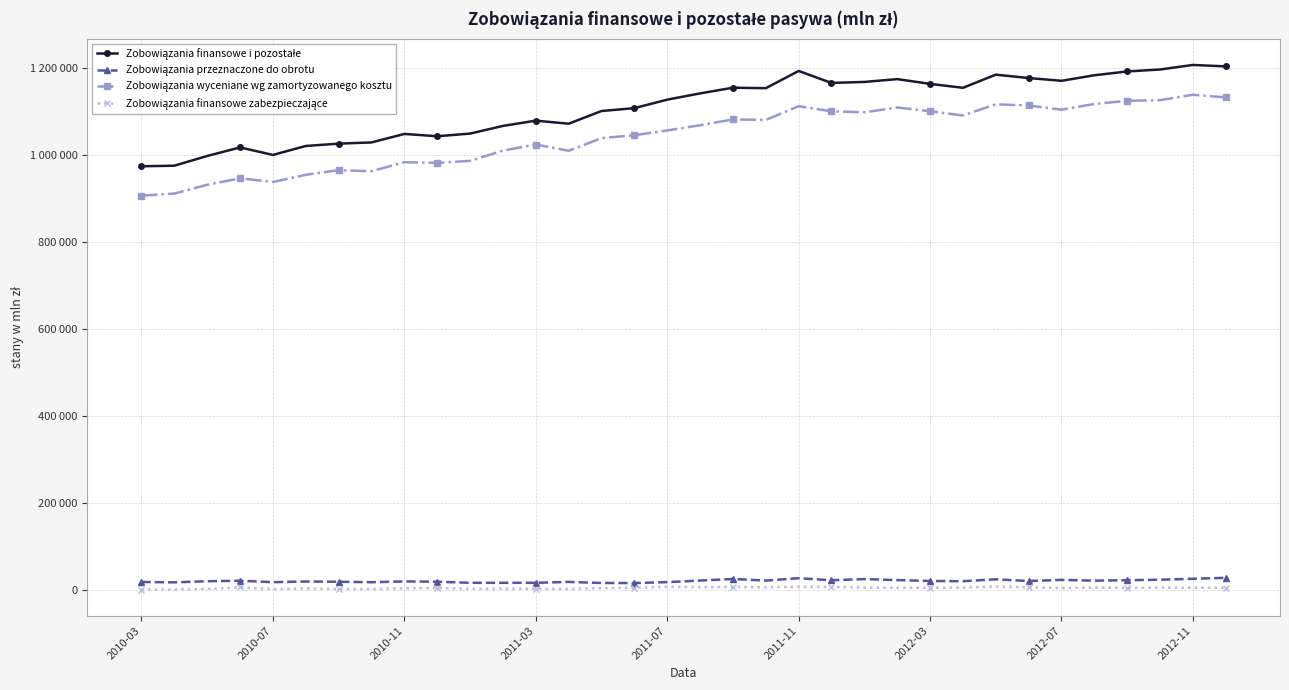

Reading left to right, list all the values displayed in this chart.

Zobowiązania finansowe i pozostałe: 973505	974850	997157	1016830	999536	1020172	1025490	1028302	1047803	1042497	1048597	1066198	1078340	1071290	1100465	1107041	1126552	1140951	1154023	1152903	1192459	1164977	1167267	1173759	1162840	1153791	1183968	1176261	1169876	1182583	1191370	1195860	1206304	1202967
Zobowiązania przeznaczone do obrotu: 18421	17559	20107	21303	17979	19481	18970	17880	19712	19034	16481	16555	16543	18567	16131	15915	18061	21653	25294	21607	27084	22365	25009	22769	20679	20197	24515	20576	23199	21422	22489	23635	25787	27968
Zobowiązania wyceniane wg zamortyzowanego kosztu: 905856	910800	931000	945830	937376	953925	964569	962080	982880	981354	985941	1009381	1023442	1009130	1038214	1044861	1055812	1067773	1081128	1079974	1111396	1099774	1097520	1108498	1099944	1090206	1115827	1113201	1103488	1116617	1123893	1125386	1137794	1131815
Zobowiązania finansowe zabezpieczające: 1080	1162	2452	5748	2031	3497	2375	1864	3993	4315	2723	3012	2662	2217	4429	4964	7208	6530	7042	6067	7505	6944	5573	4999	5162	5411	7975	5800	4736	5534	4832	5325	5175	5097